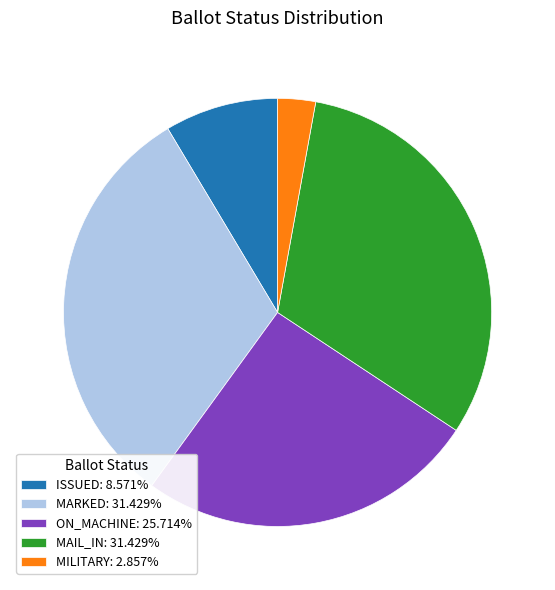

Combined, do ON_MACHINE: 25.714% and MAIL_IN: 31.429% account for over 50%?

Yes